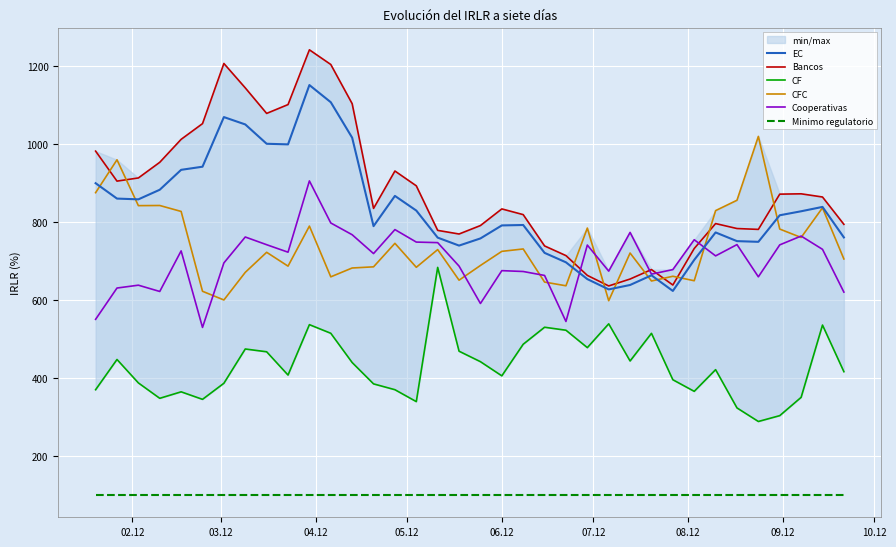

Is this an area chart (filled region under the line)?

No